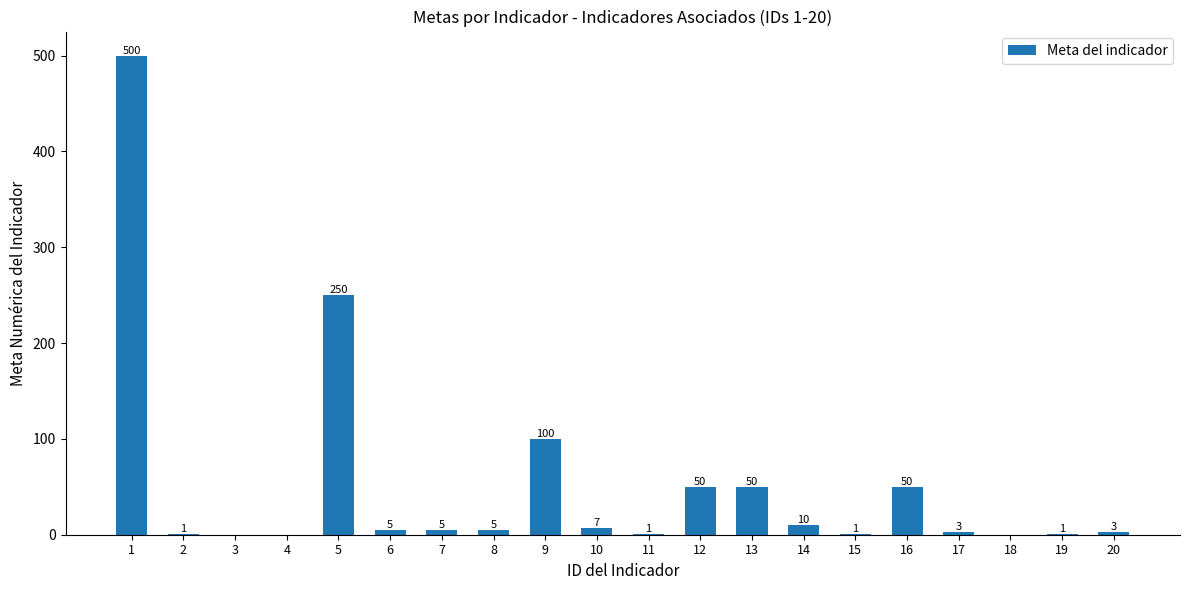

Reading left to right, what are all the values shown in this chart?

500	1	0	0	250	5	5	5	100	7	1	50	50	10	1	50	3	0	1	3